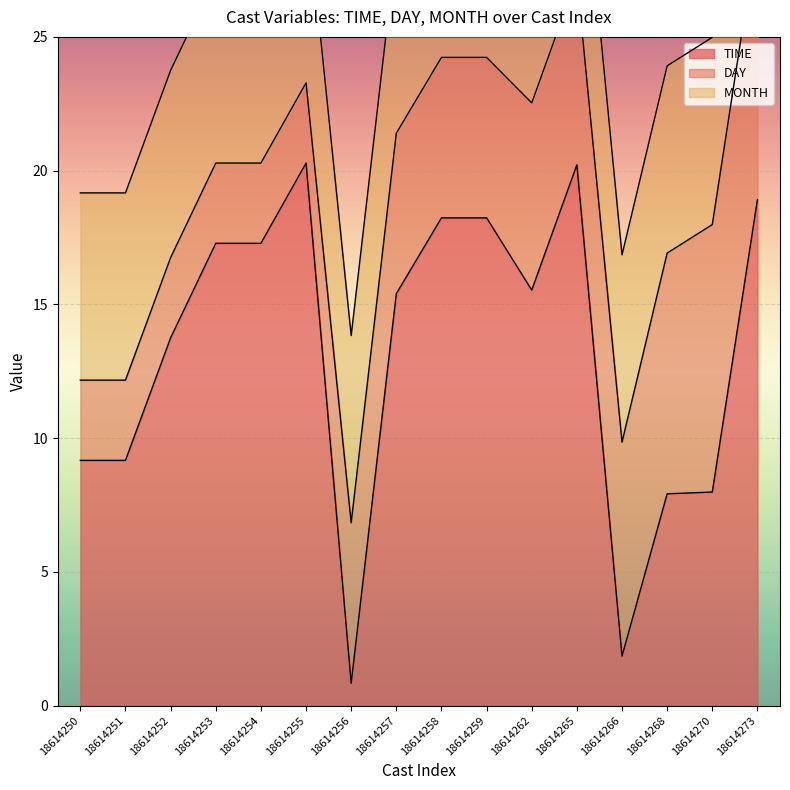

What is the total value across all series at 18614256?

13.8